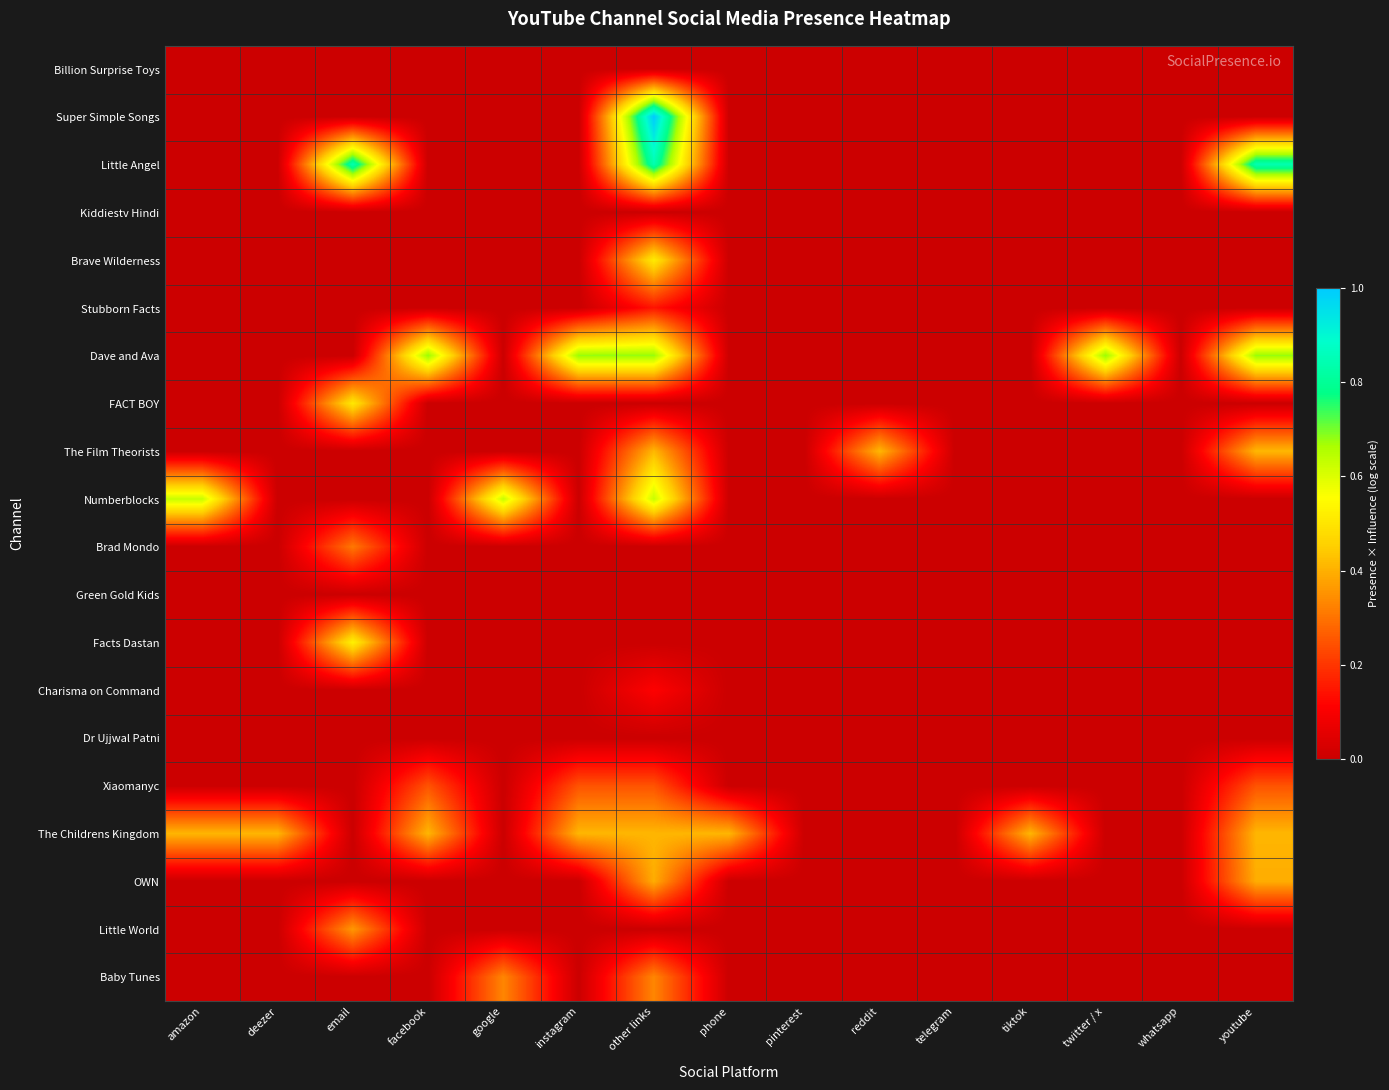

Count the number of categories in the chart.

15